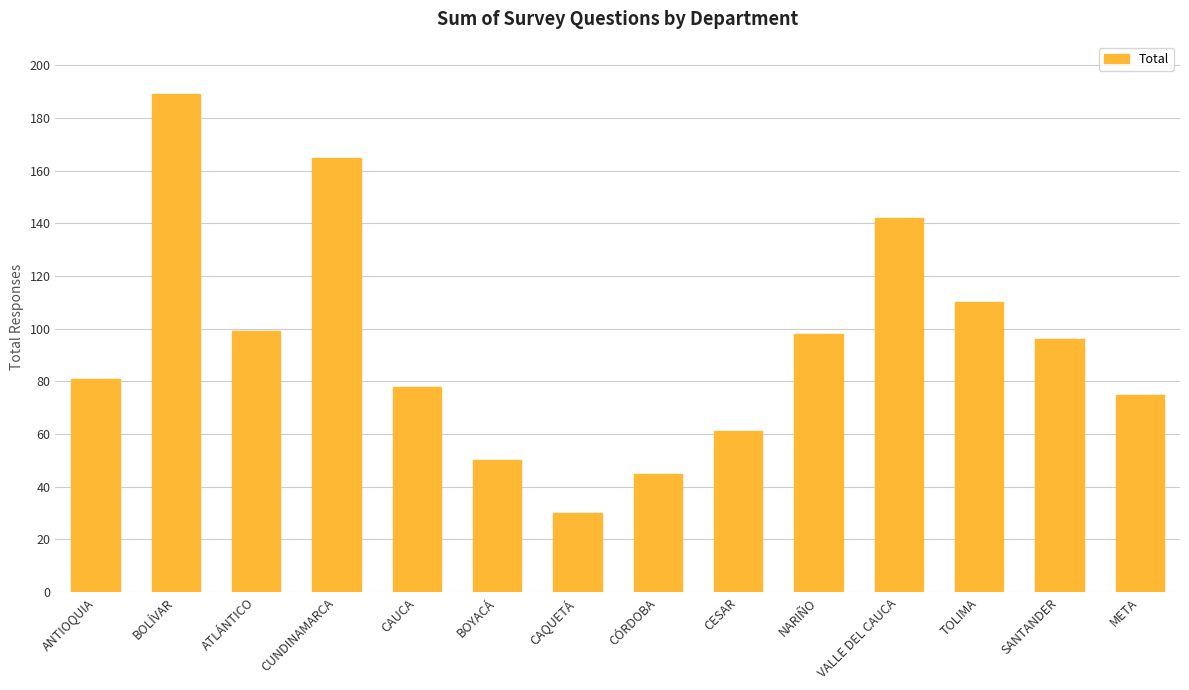

What is the value of the 12th bar from the left?

110